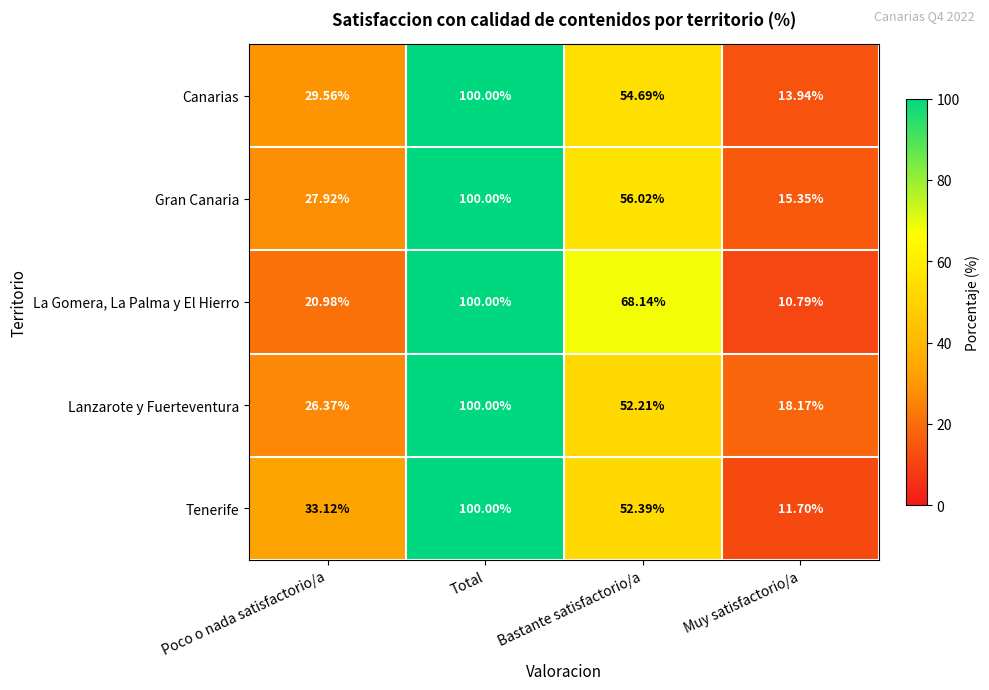

At which category does the chart reach its minimum across all series?

Muy satisfactorio/a